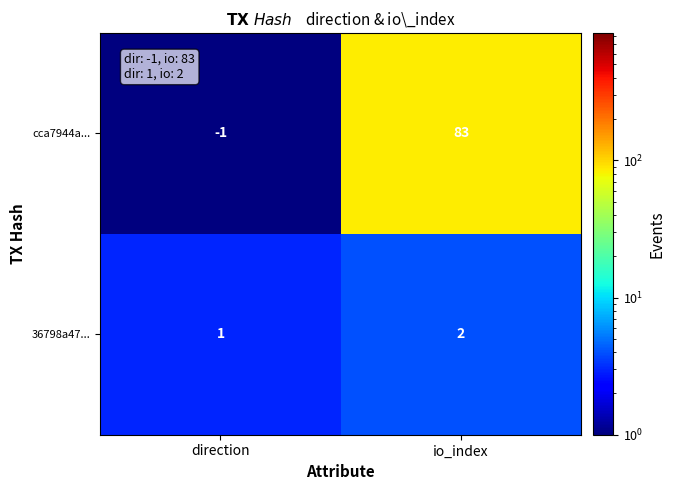

How many series are shown in this chart?

2